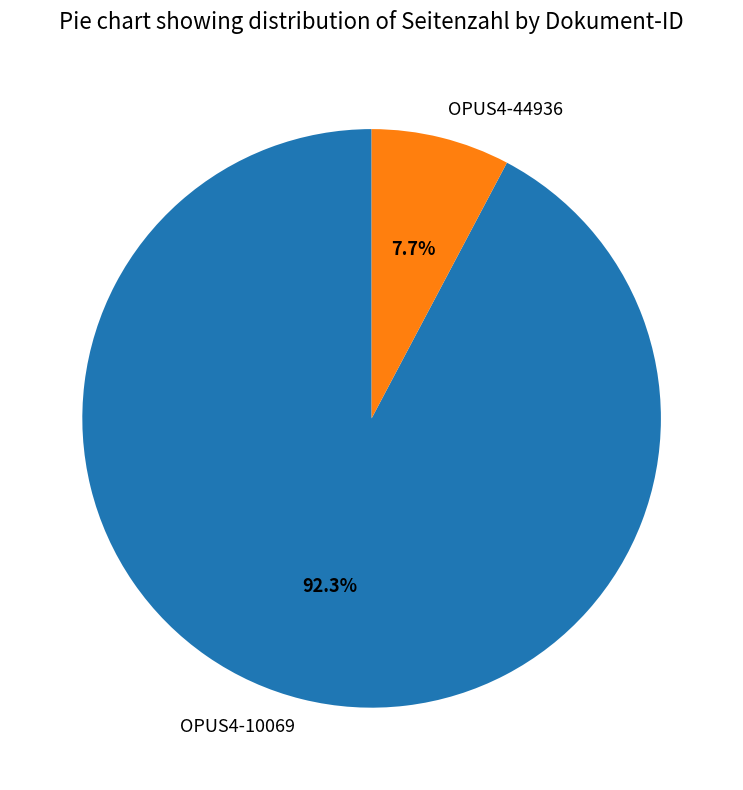

Is there any slice that represents more than half of the pie?

Yes